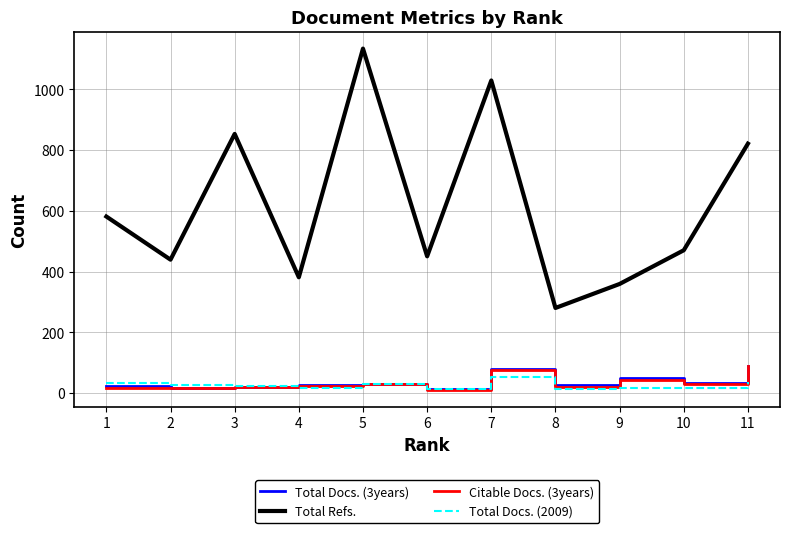

True or false: Total Docs. (2009) and Total Refs. cross at least once.

False